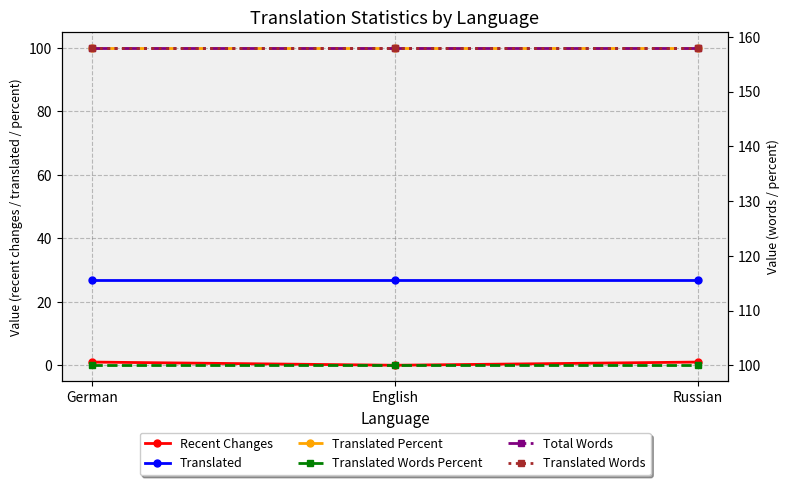

What is the sum of all Total Words values?

474